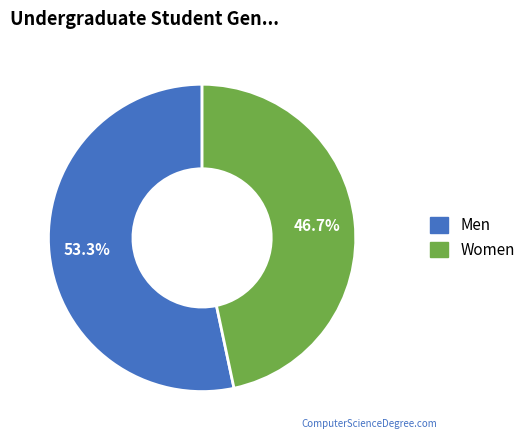

Is there a majority slice in this chart?

Yes